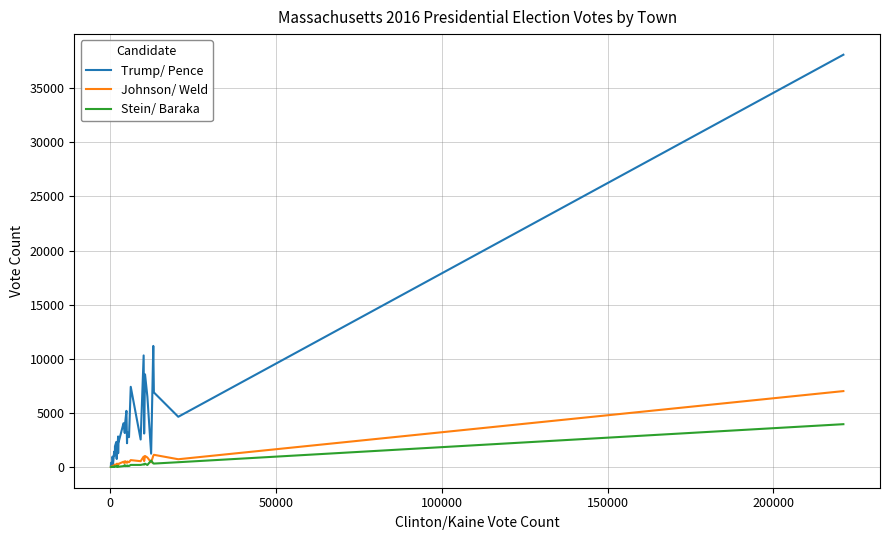

True or false: Johnson/ Weld has more than 1 points higher than both neighbors.

True